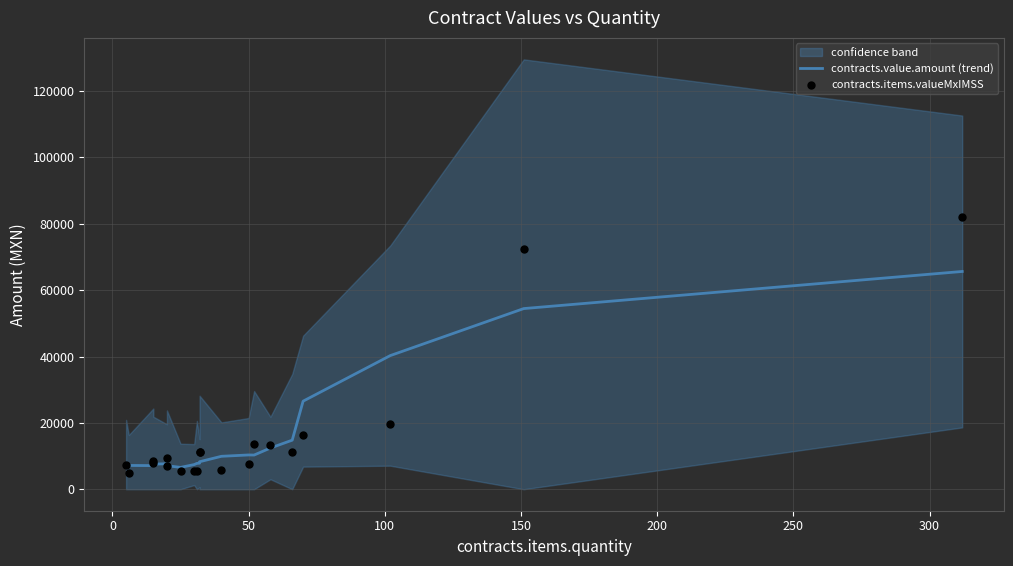

At how many categories does at least one series exceed 62066?

2